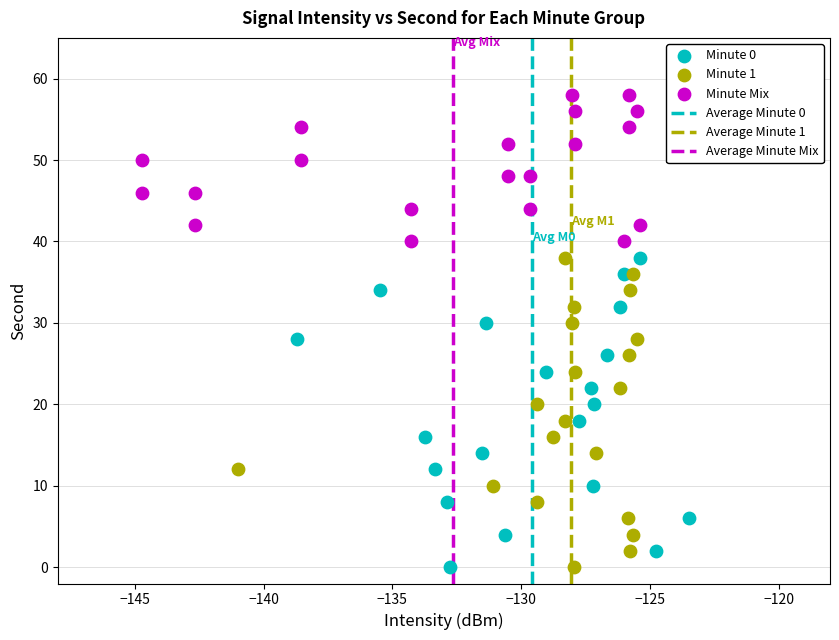

Which series contains the highest Y value?

Minute Mix